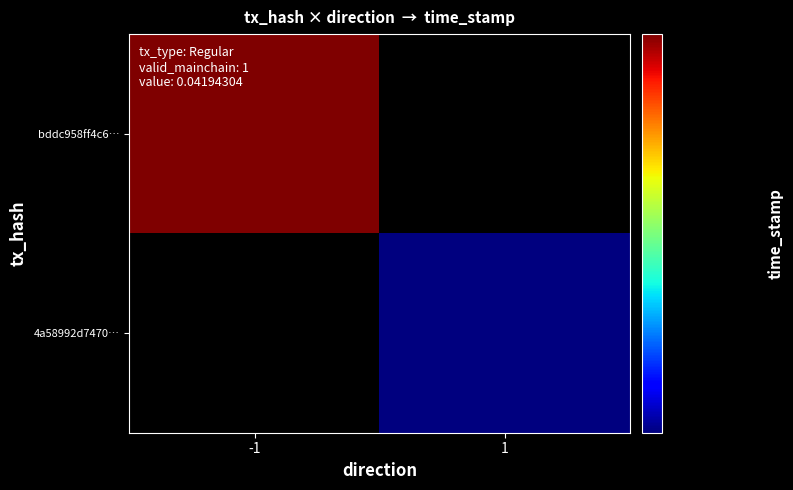

Is the value of bddc958ff4c621f9dcab5b6afa73daf3ec4fdf8 at direction greater than the value of 4a58992d74702ff2be2bf989847796e371d5e30 at direction?

No